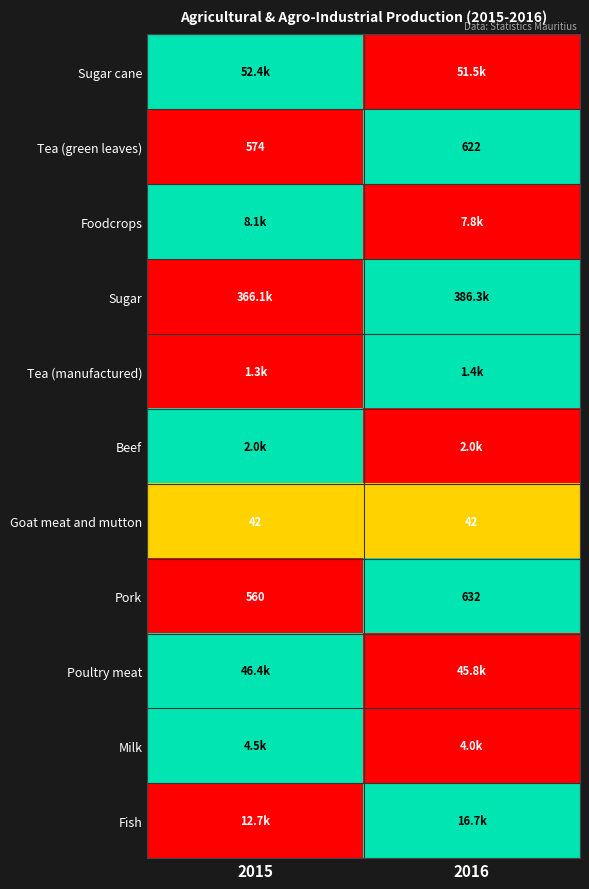

What is the sum of all Tea (green leaves) values?

1196